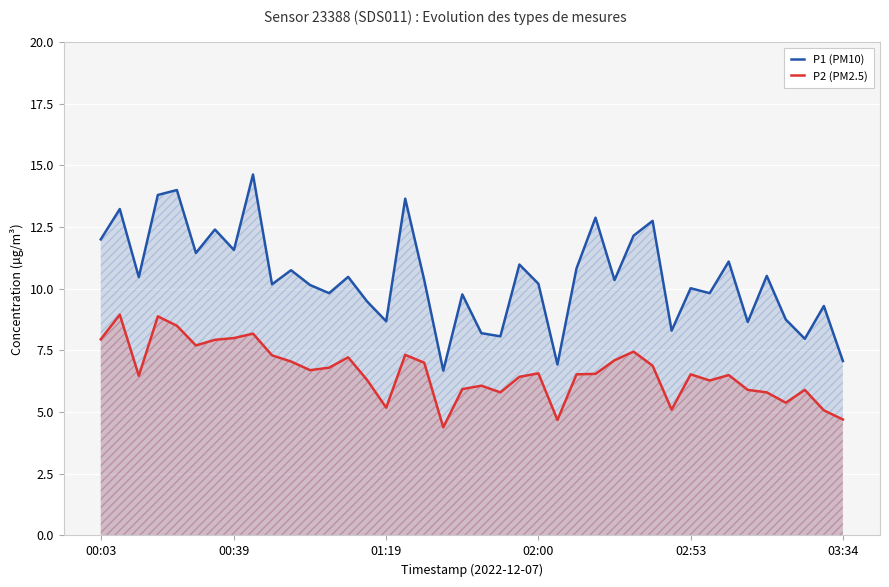

At which category does the chart reach its minimum across all series?

18